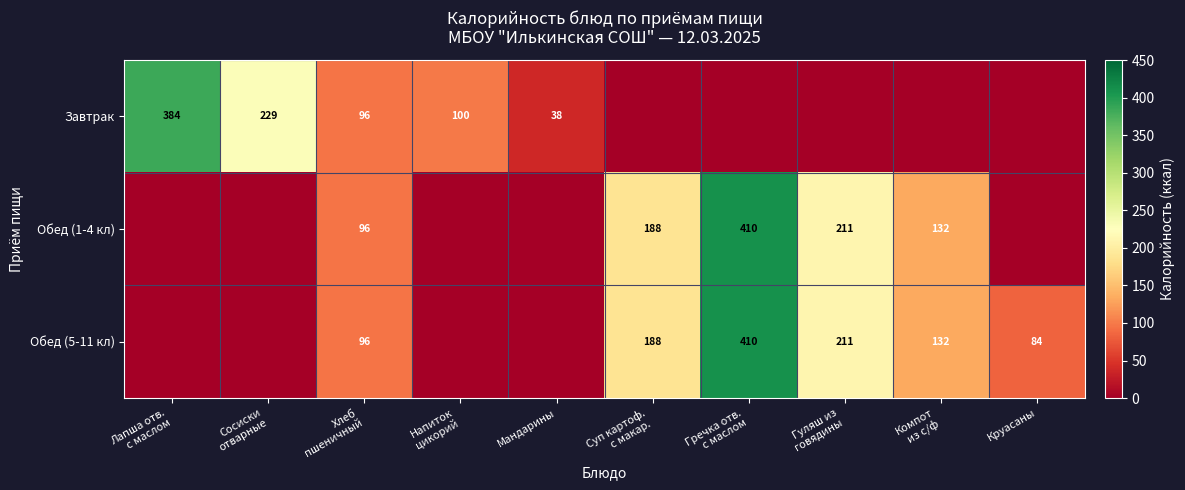

At how many categories does at least one series exceed 281?

2